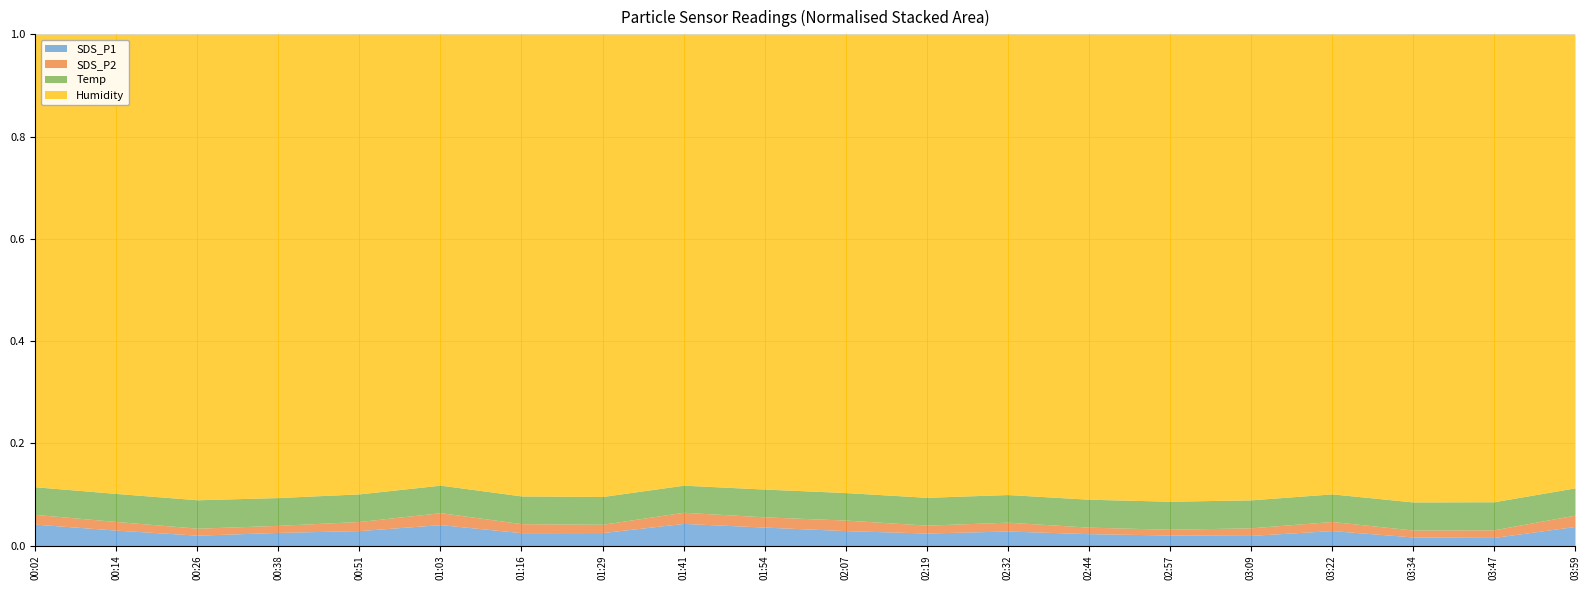

True or false: SDS_P1 and SDS_P2 intersect in this chart.

False